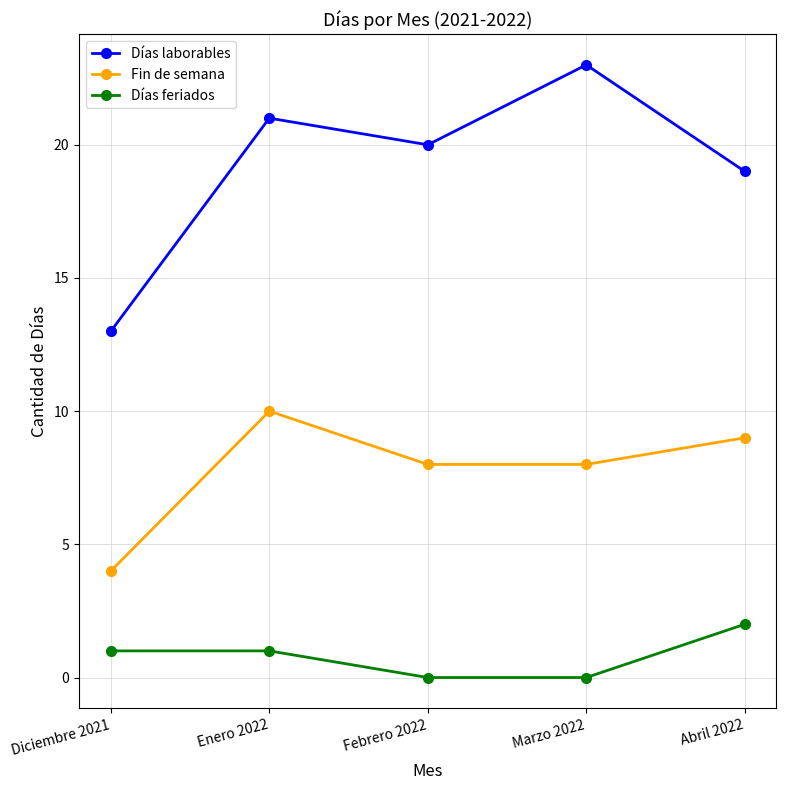

Where is the first local minimum for Días laborables?

Febrero 2022